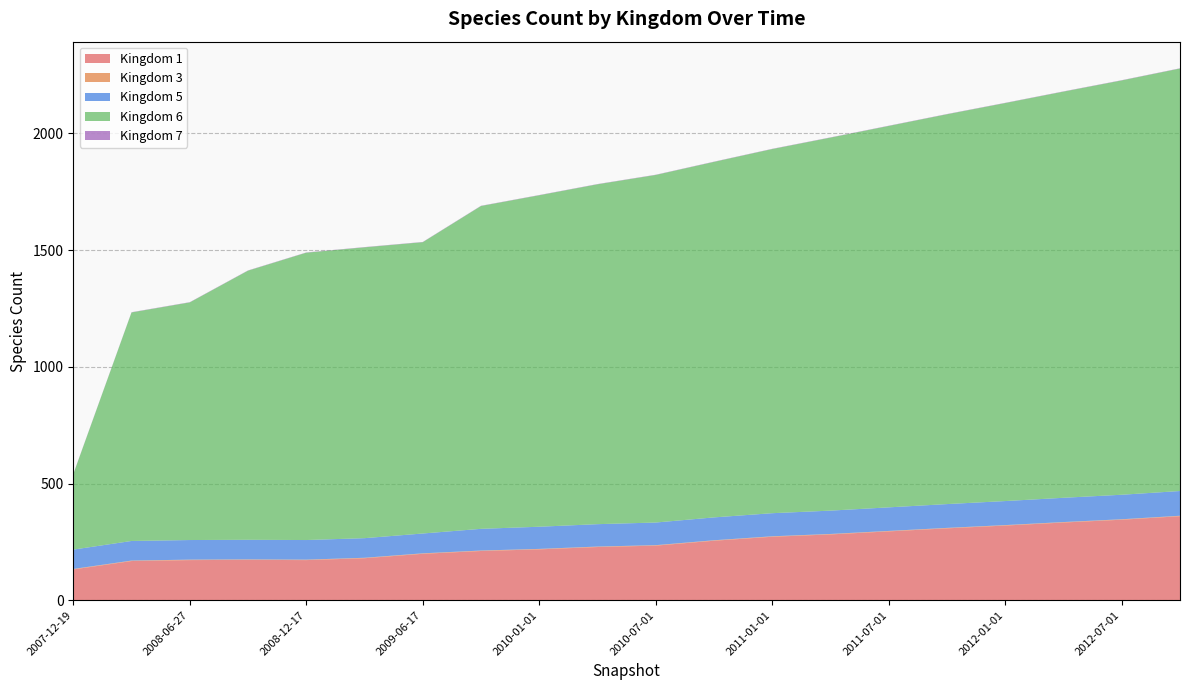

Reading left to right, what are all the values shown in this chart?

1: 132	168	172	173	172	180	199	211	218	228	234	255	272	282	295	308	320	333	345	360
3: 2	2	2	2	2	2	2	2	2	2	2	2	2	2	2	2	2	2	2	2
5: 83	84	84	84	84	84	85	93	95	96	97	98	99	100	101	102	103	104	105	106
6: 323	979	1018	1153	1231	1246	1248	1383	1420	1456	1489	1523	1560	1598	1634	1670	1705	1740	1775	1810
7: 1	1	1	1	1	1	1	1	1	1	1	1	1	1	1	1	1	1	1	1